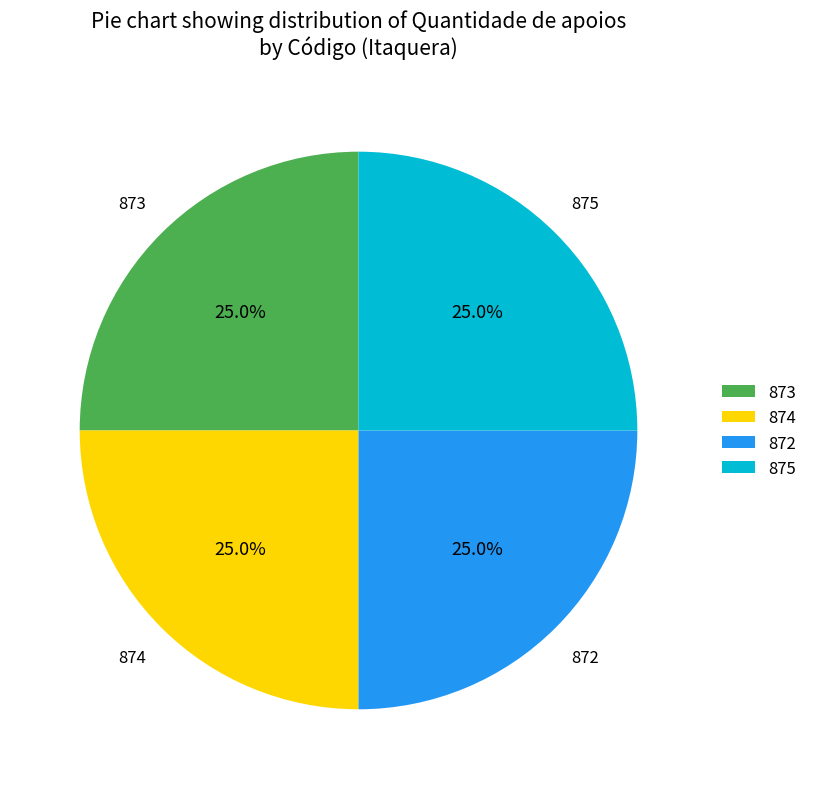

Count the number of slices in the pie.

4